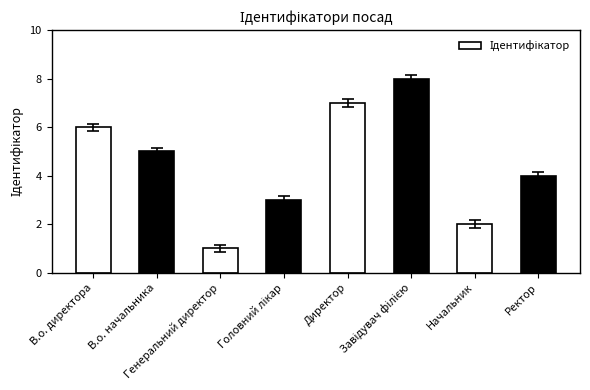

What is the smallest value displayed?

1